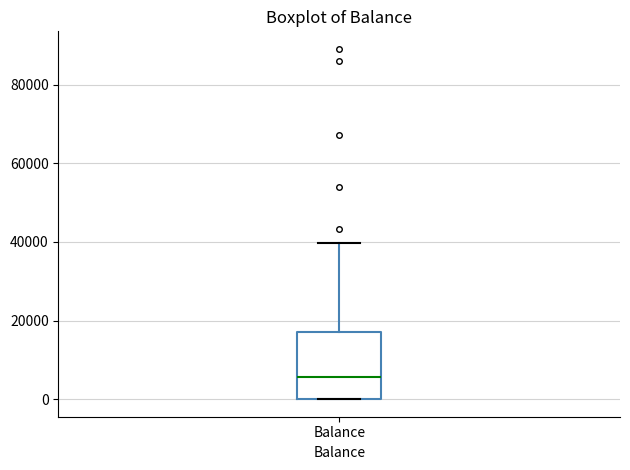

Transcribe this box plot: give where the median line is, the range the box spans, and where the two whiskers end, as read against the y-axis. The values are not printed on the chart, so give them approximately, as read against the axis.

median 6000, box 0 to 18000, whiskers 0 to 40000